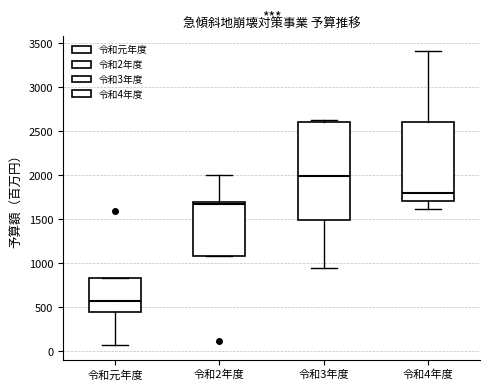

Which box's median line is the highest?

令和3年度